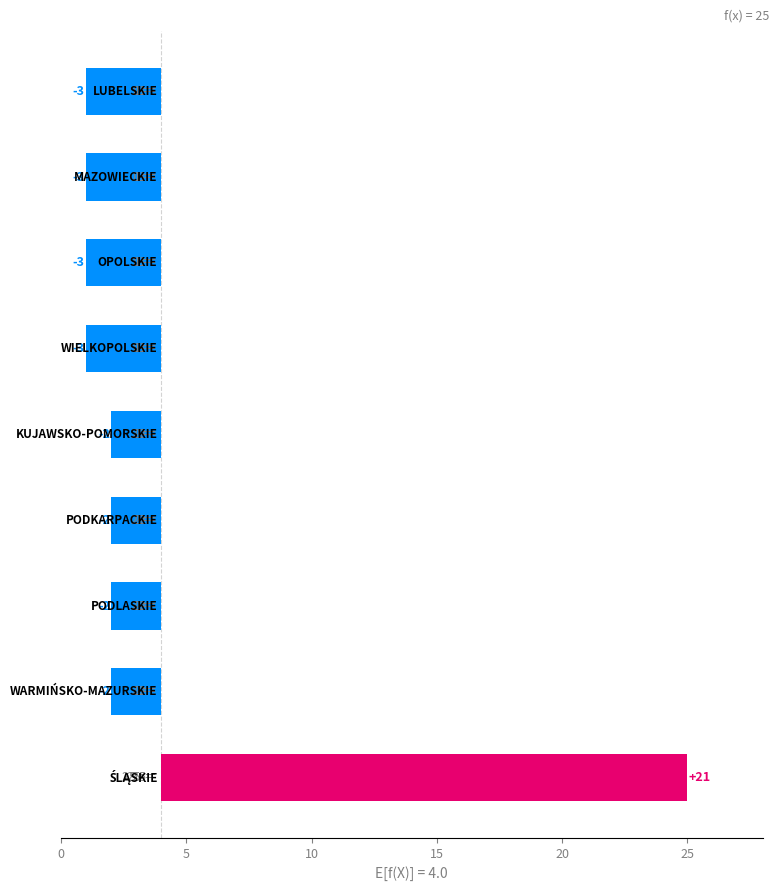

The value at 25 is 5. True or false?

False